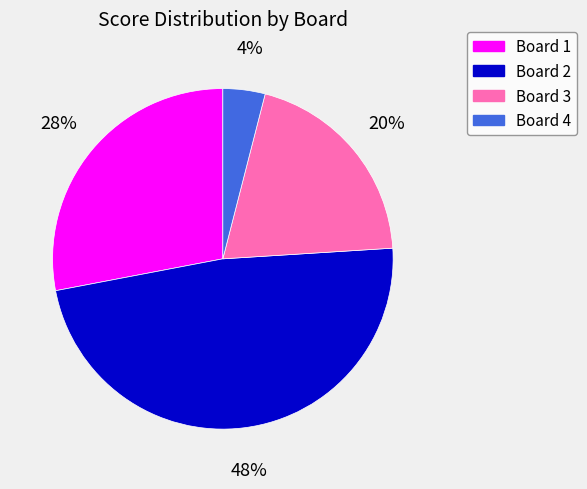

Combined, do Board 1 and Board 4 account for over 50%?

No